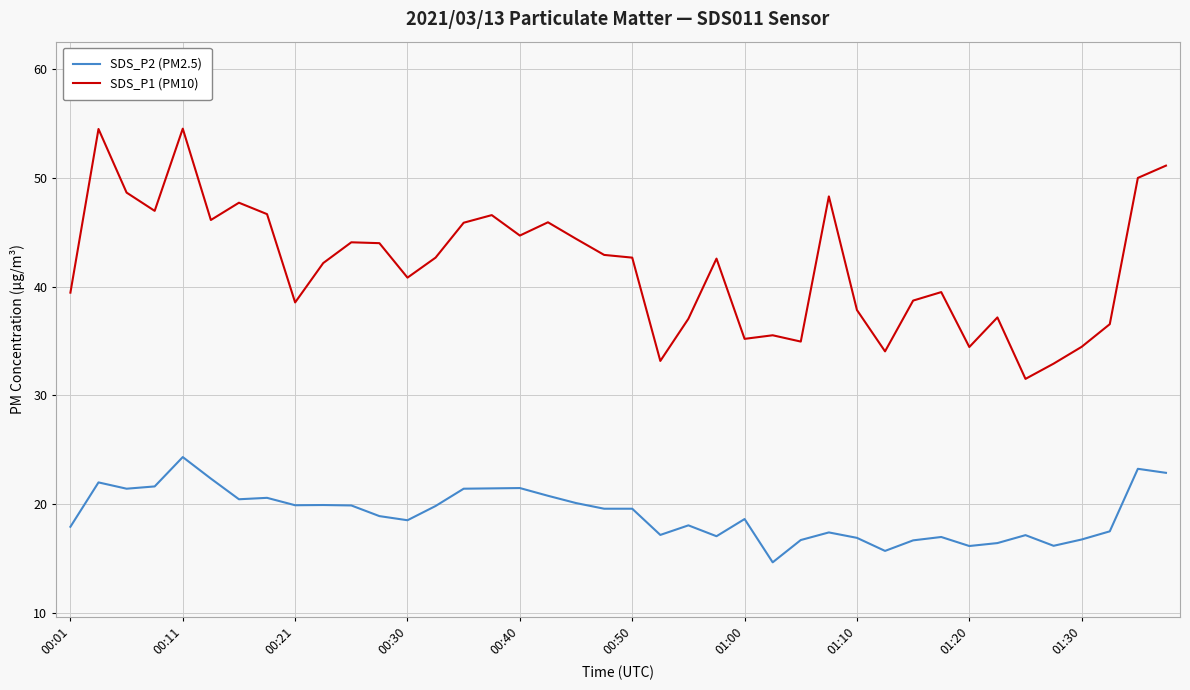

What is the greatest value displayed?

54.5